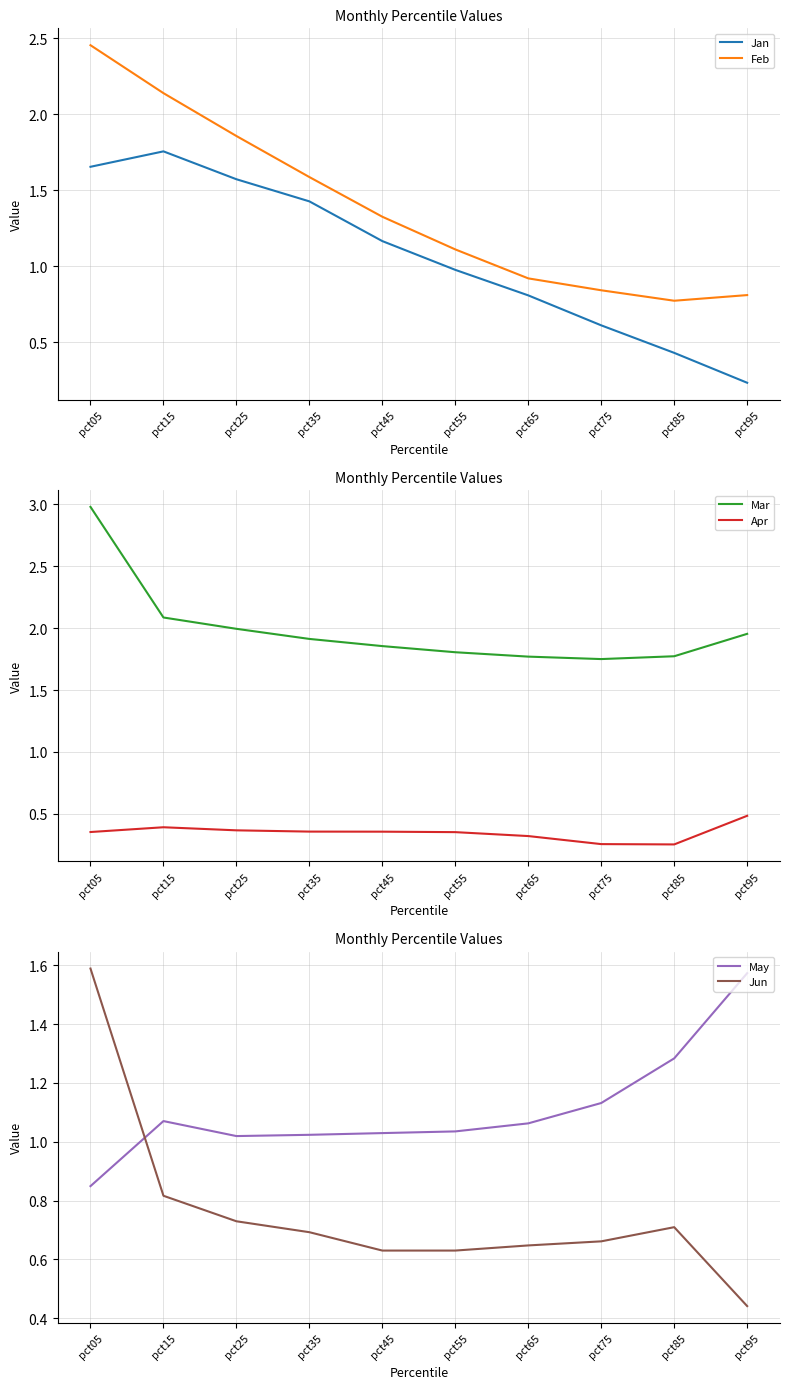

What is the spread (max minus min) of values at pct75?

1.5